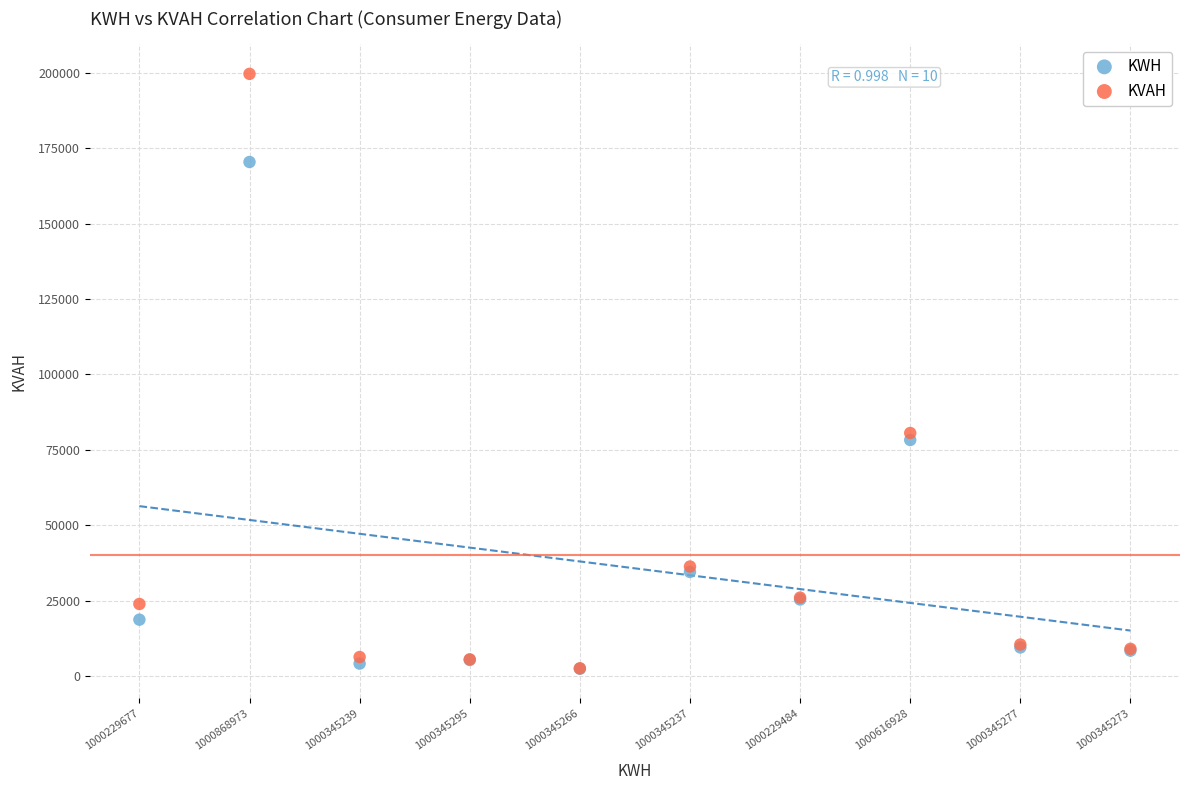

Across all series, what Y value is closest to 101038?

80589